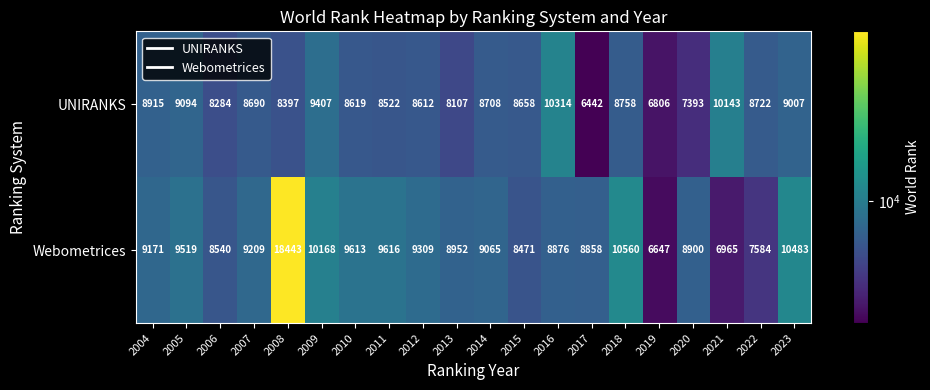

Rank the categories by UNIRANKS value from highest to lowest.

2016, 2021, 2009, 2005, 2023, 2004, 2018, 2022, 2014, 2007, 2015, 2010, 2012, 2011, 2008, 2006, 2013, 2020, 2019, 2017